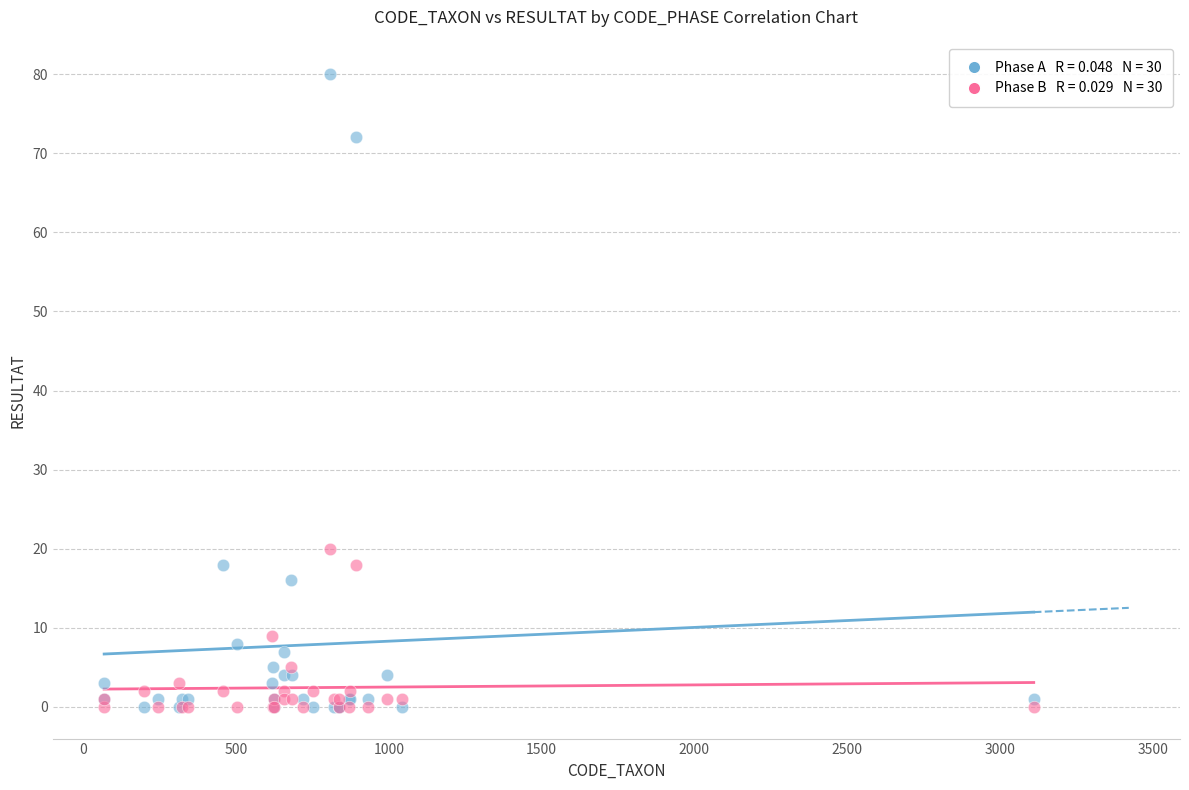

Across all series, what Y value is closest to 40?

20